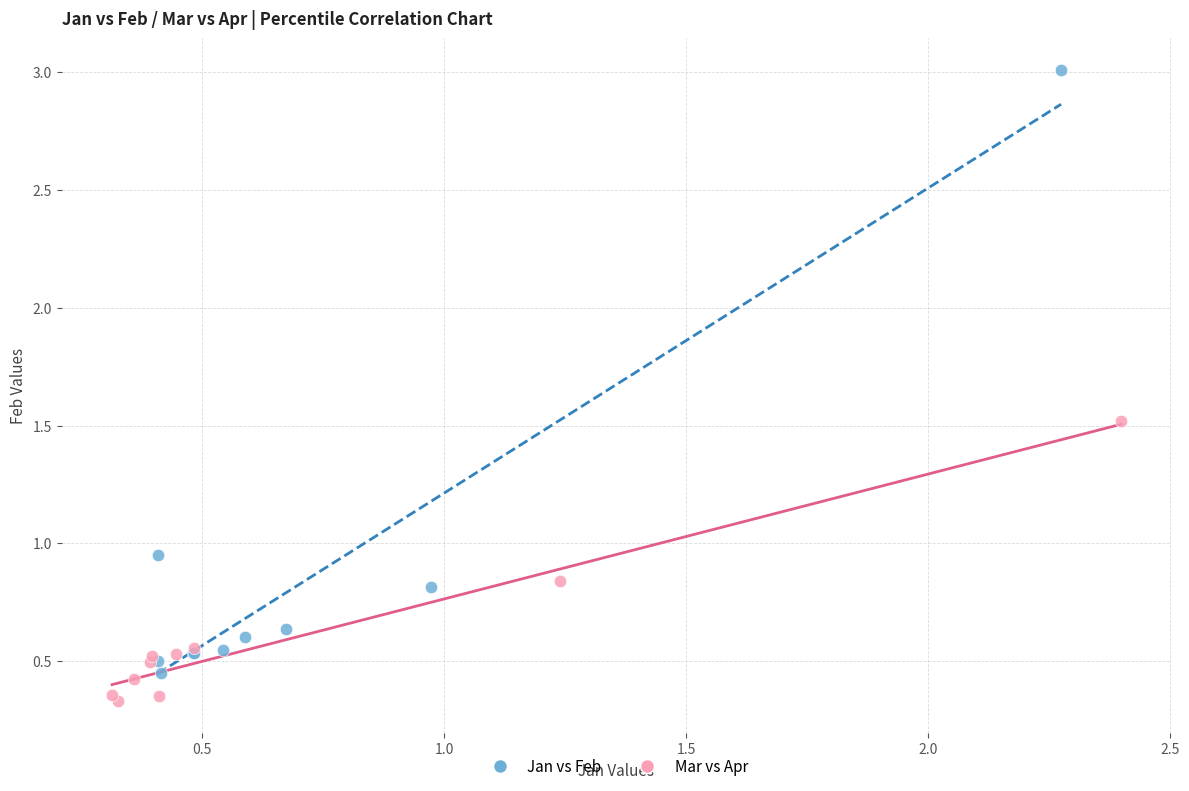

Which series contains the lowest Y value?

Mar vs Apr